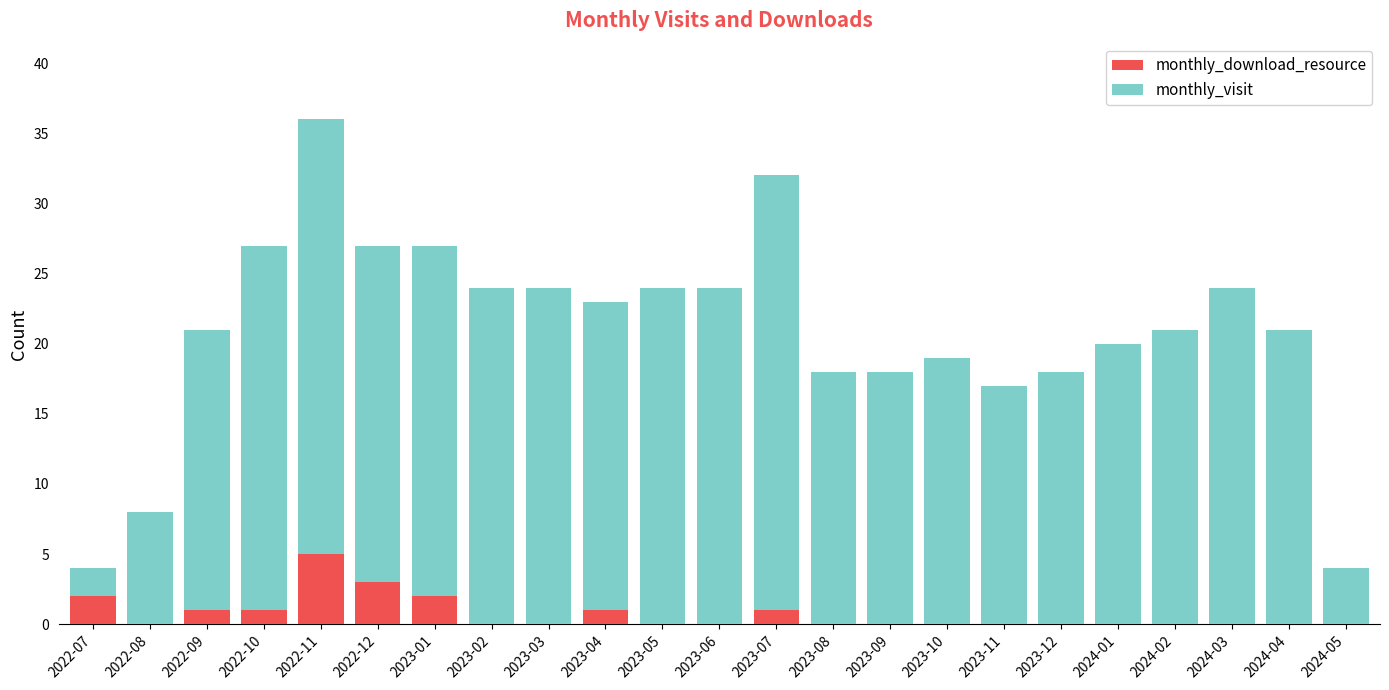

What are all the series names shown in the legend?

monthly_download_resource, monthly_visit